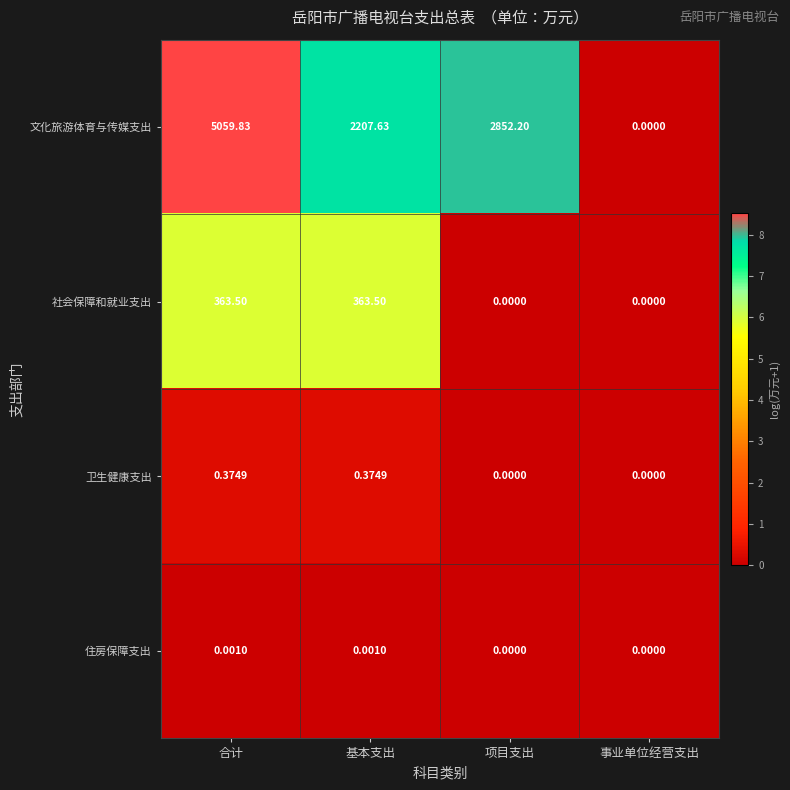

Which category has the lowest value in the 文化旅游体育与传媒支出 series?

事业单位经营支出